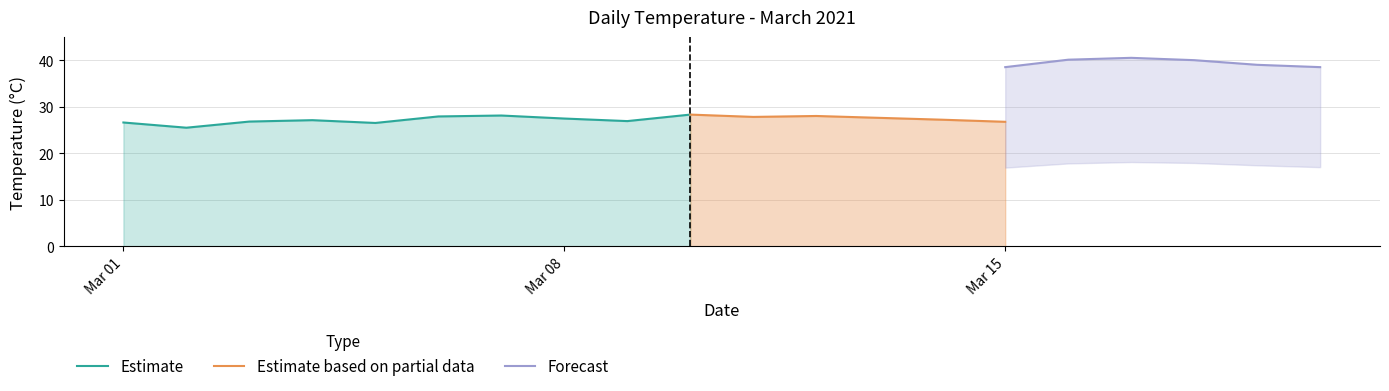

What is the average value of the Daily Max Temp series?

39.2